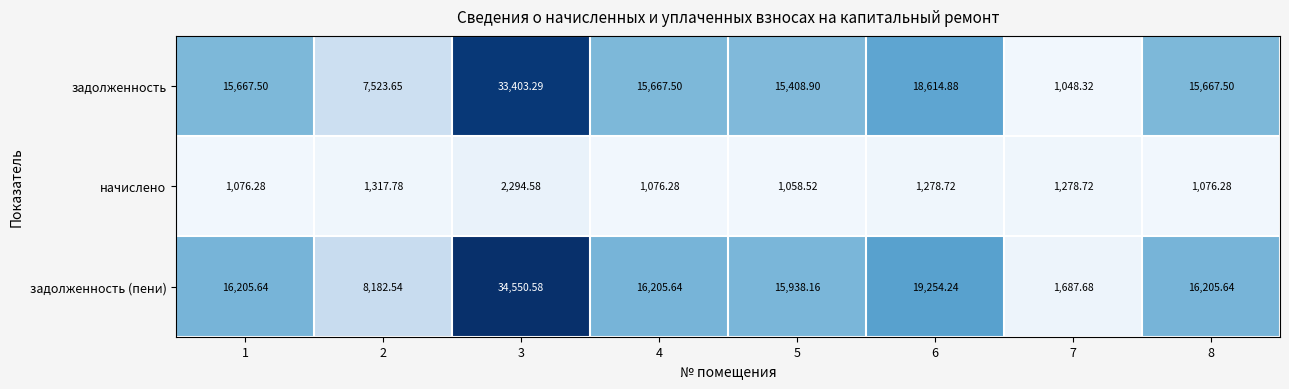

Which category has the lowest value across all series?

7